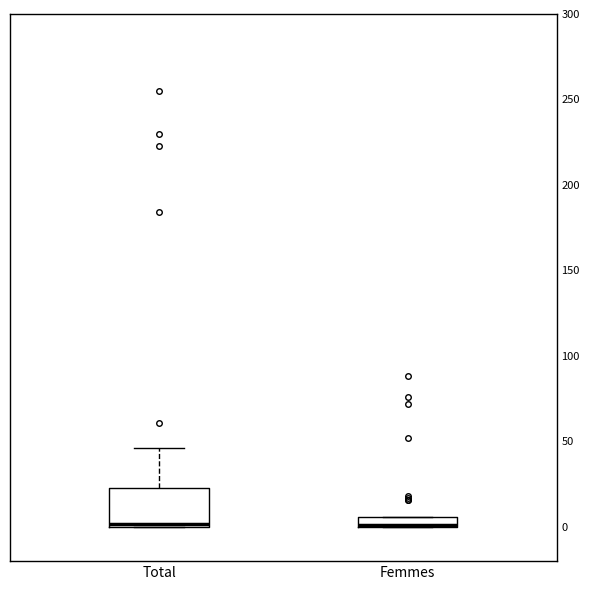

Where does the upper whisker of the box for Total end on the y-axis? The values are not printed on the chart, so give them approximately, as read against the axis.

45